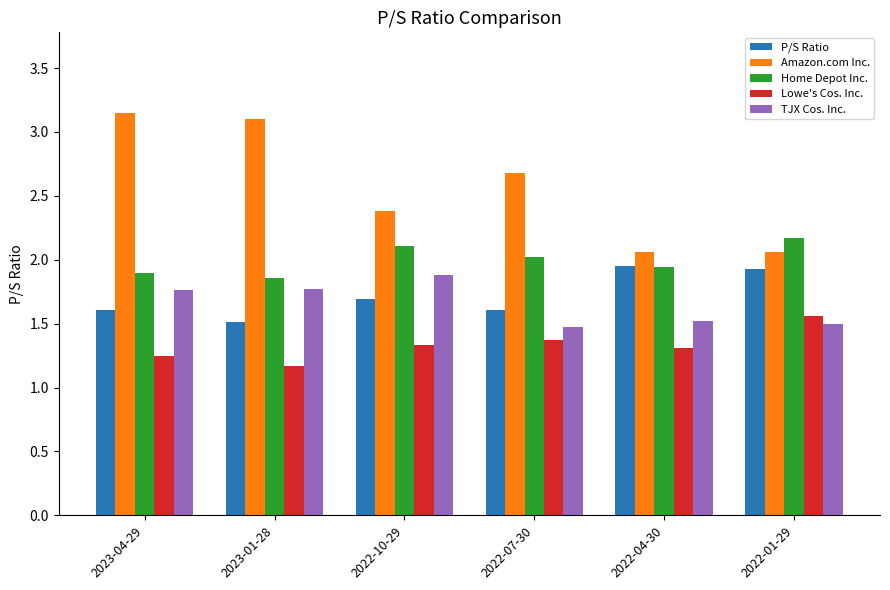

What is the sum of all P/S Ratio values?

10.3